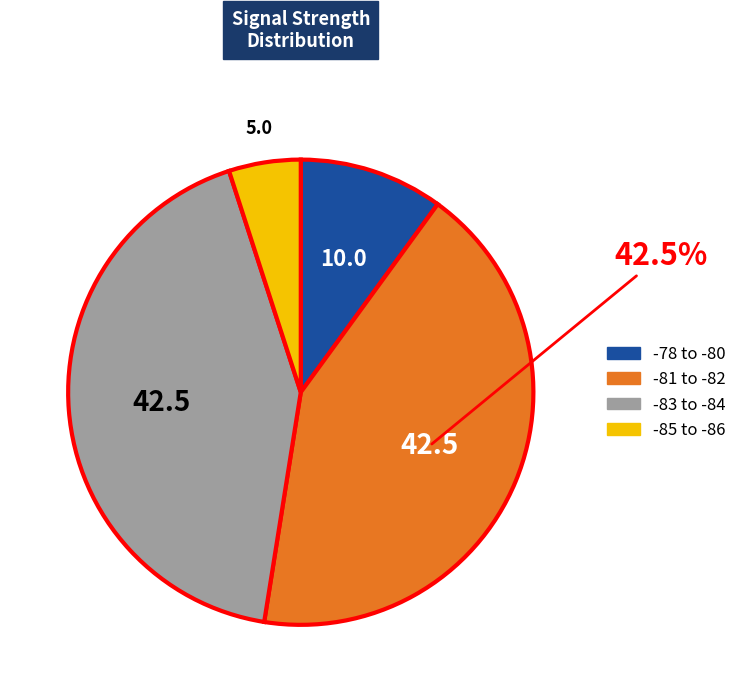

Is there a majority slice in this chart?

No